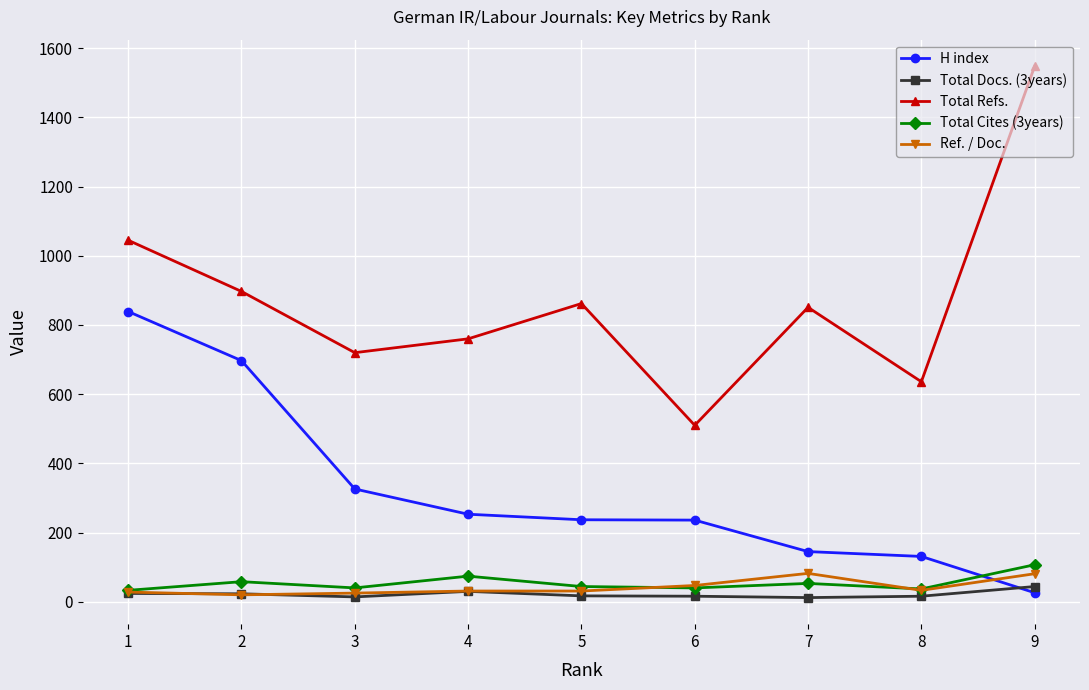

Which series has the largest range (max minus min)?

Total Refs.